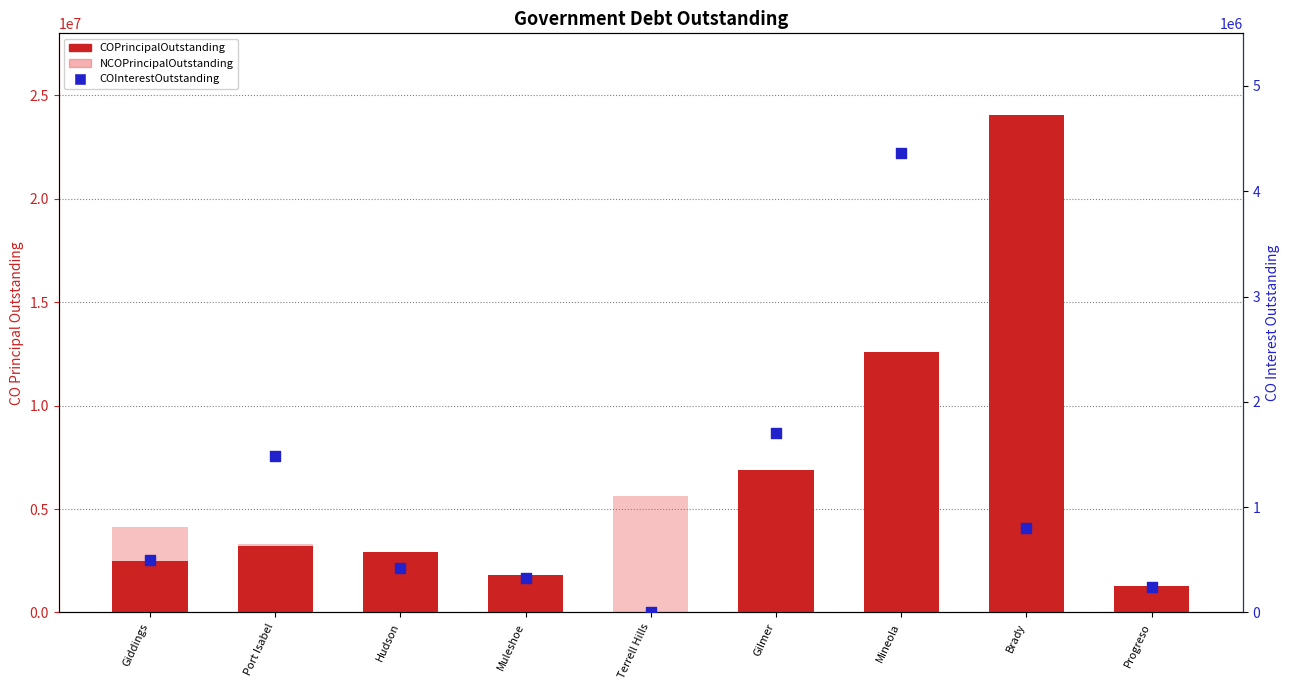

At which category is the sum across all series the highest?

Brady